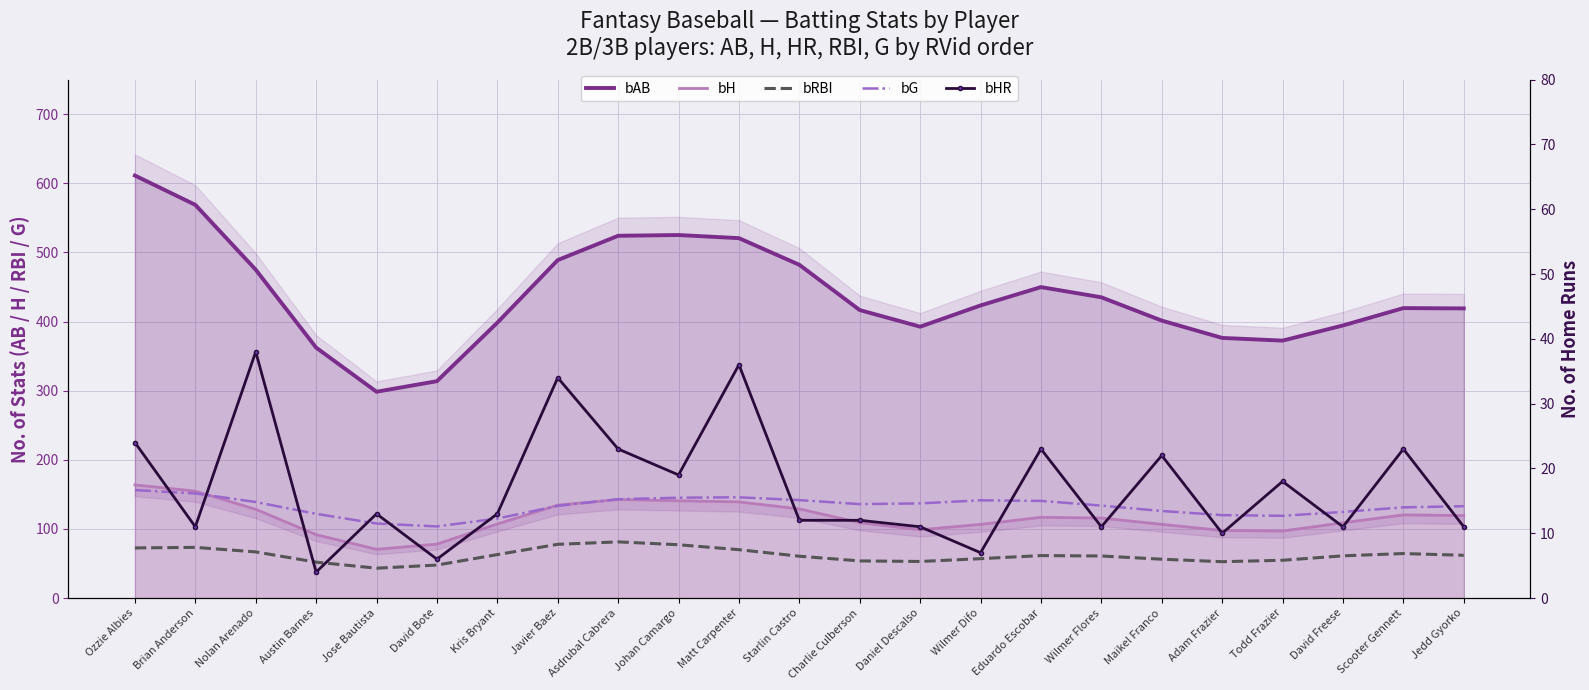

Is it true that bRBI equals 80.9 at Daniel Descalso?

False